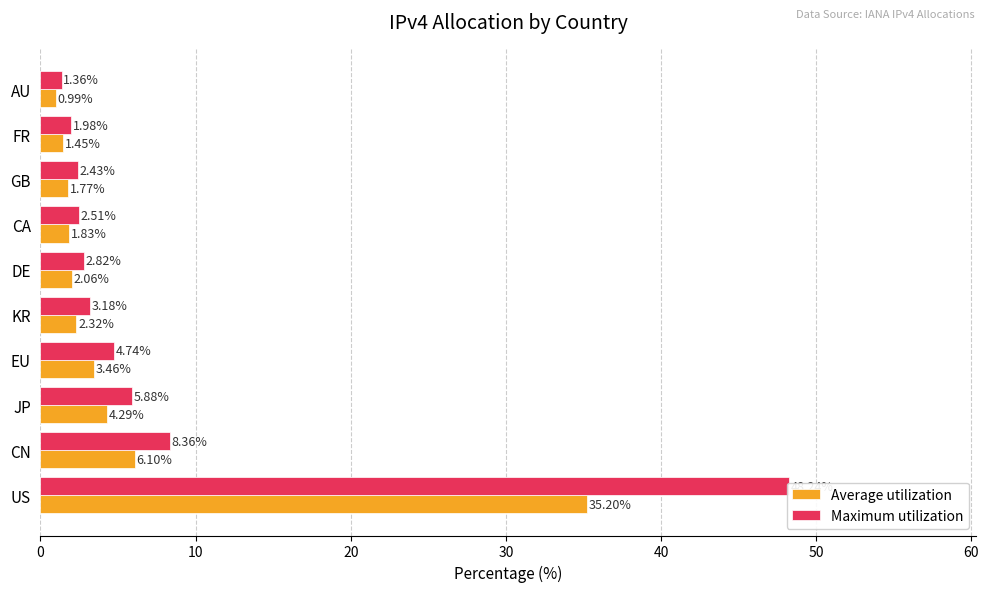

Reading right to left, what are all the values shown in this chart?

Average utilization: 1.0	1.4	1.8	1.8	2.1	2.3	3.5	4.3	6.1	35.2
Maximum utilization: 1.4	2.0	2.4	2.5	2.8	3.2	4.7	5.9	8.4	48.2